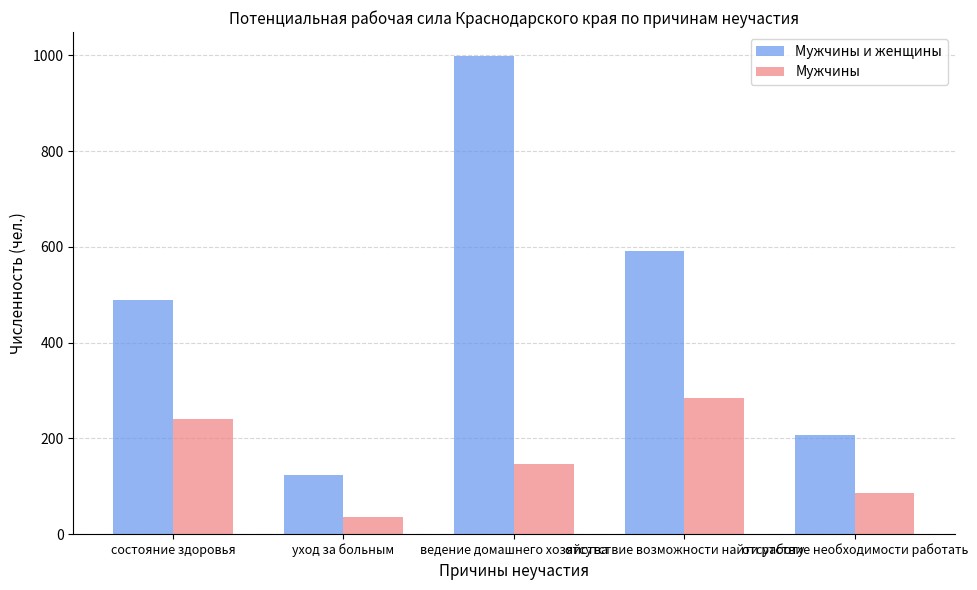

What is the difference between the Мужчины values at уход за больным and отсутствие возможности найти работу?

249